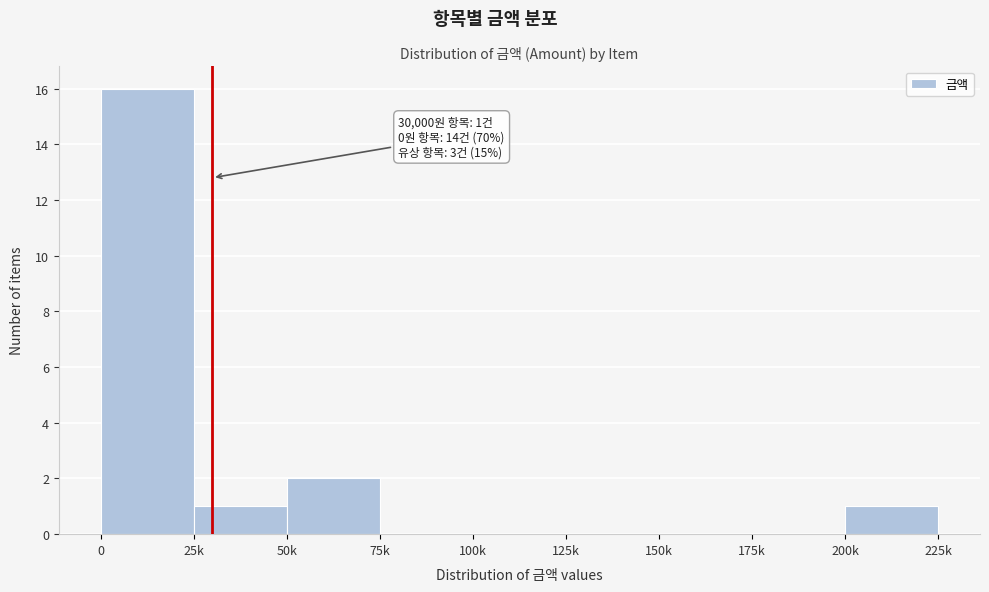

Reading left to right, what are all the values shown in this chart?

0=16	25k=1	50k=2	75k=0	100k=0	125k=0	150k=0	175k=0	200k=1